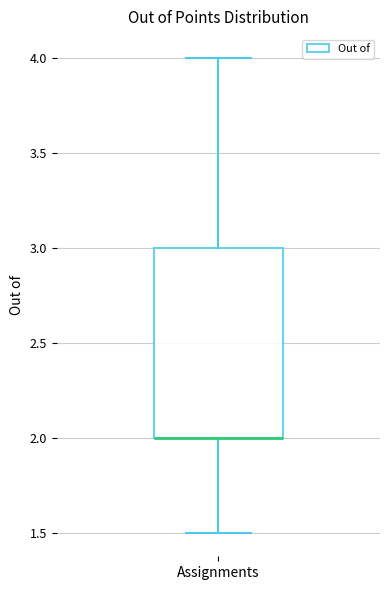

Transcribe this box plot: give where the median line is, the range the box spans, and where the two whiskers end, as read against the y-axis. The values are not printed on the chart, so give them approximately, as read against the axis.

median 2.0 (drawn on the box's lower edge), box 2.0 to 3.0, whiskers 1.5 to 4.0